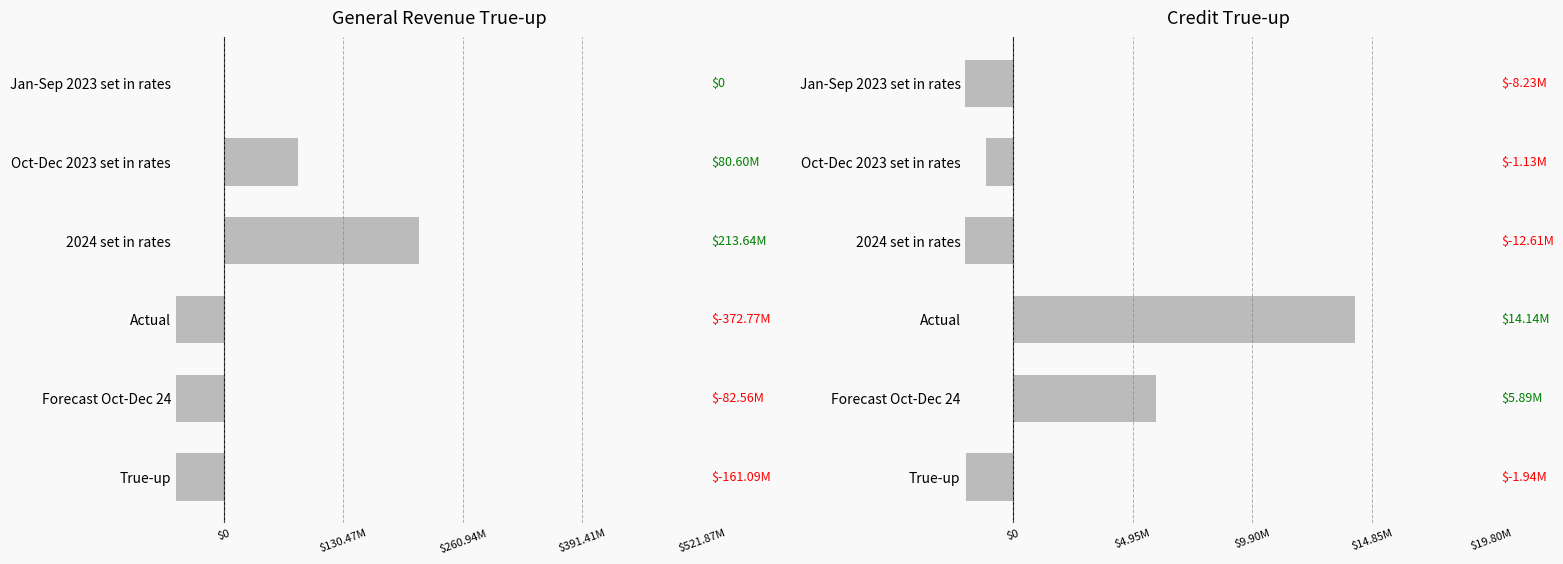

What is the difference between the maximum and second lowest values?

22372782.9